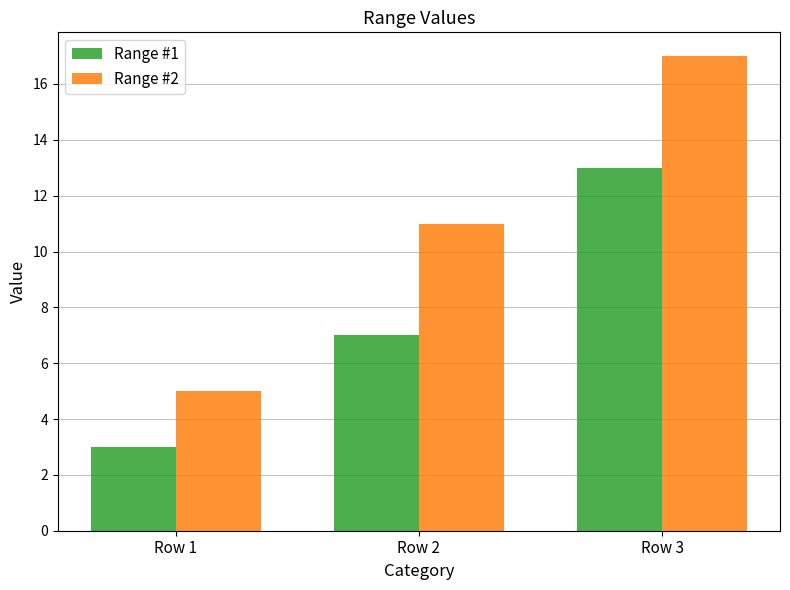

At how many categories does at least one series exceed 4?

3